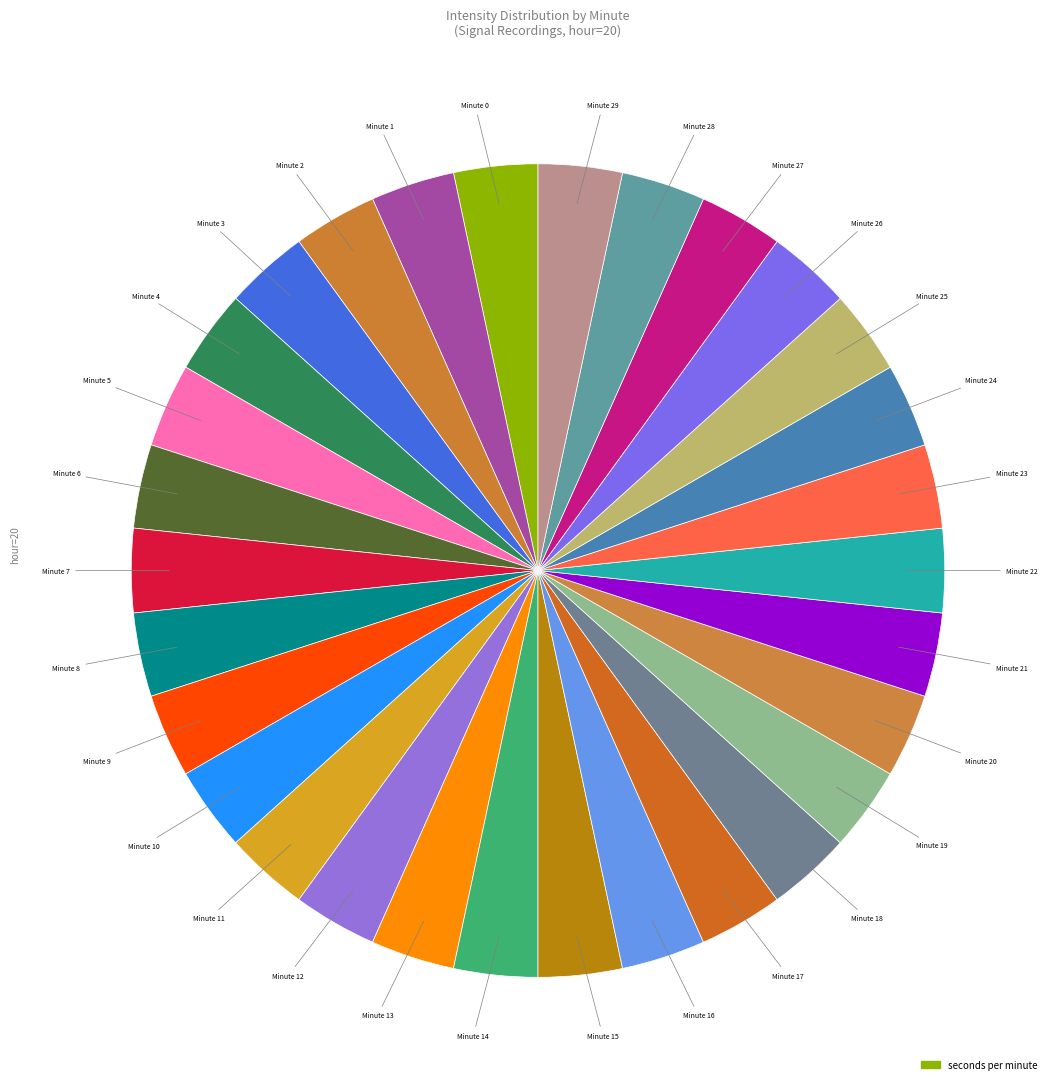

Count the number of slices in the pie.

30